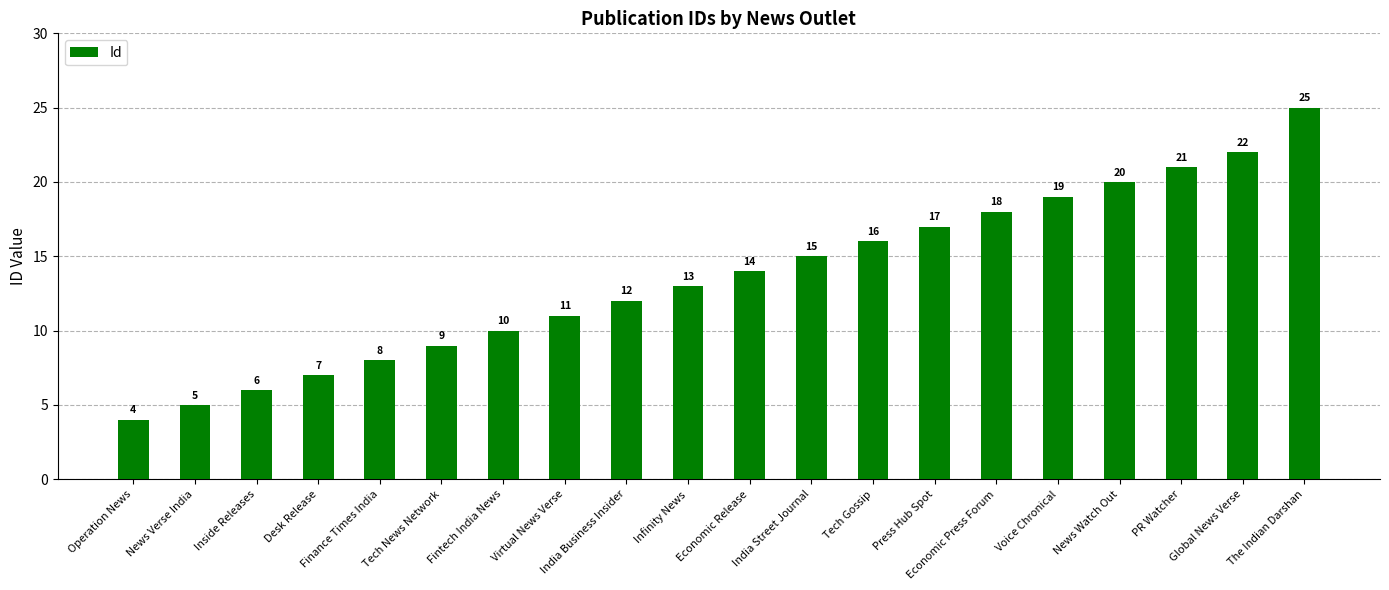

The value at Inside Releases is 10. True or false?

False